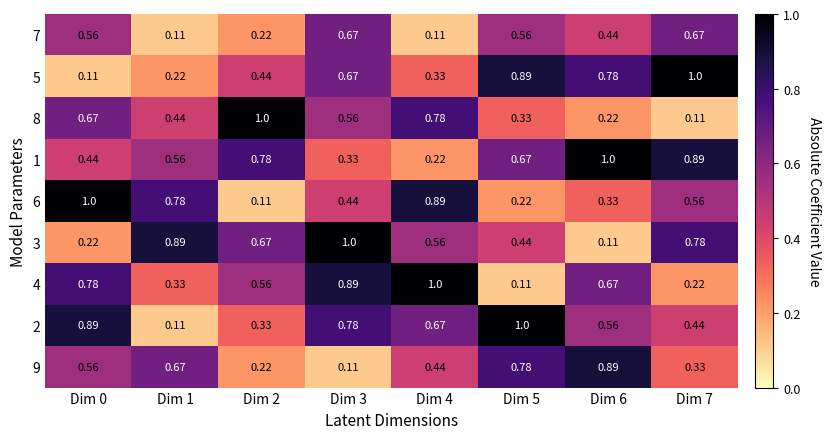

Is the value of 3 at Dim 0 greater than the value of 1 at Dim 5?

No